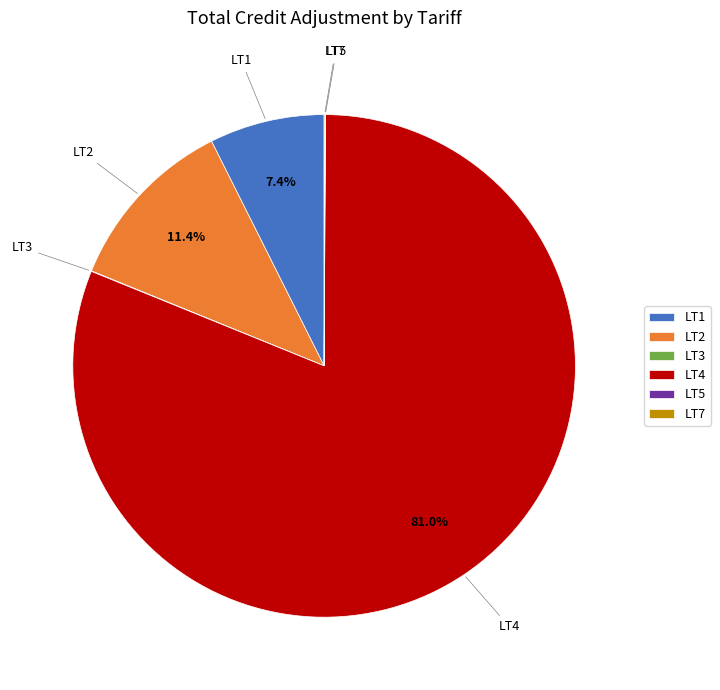

What is the total percentage of LT2 and LT4?

92.5%